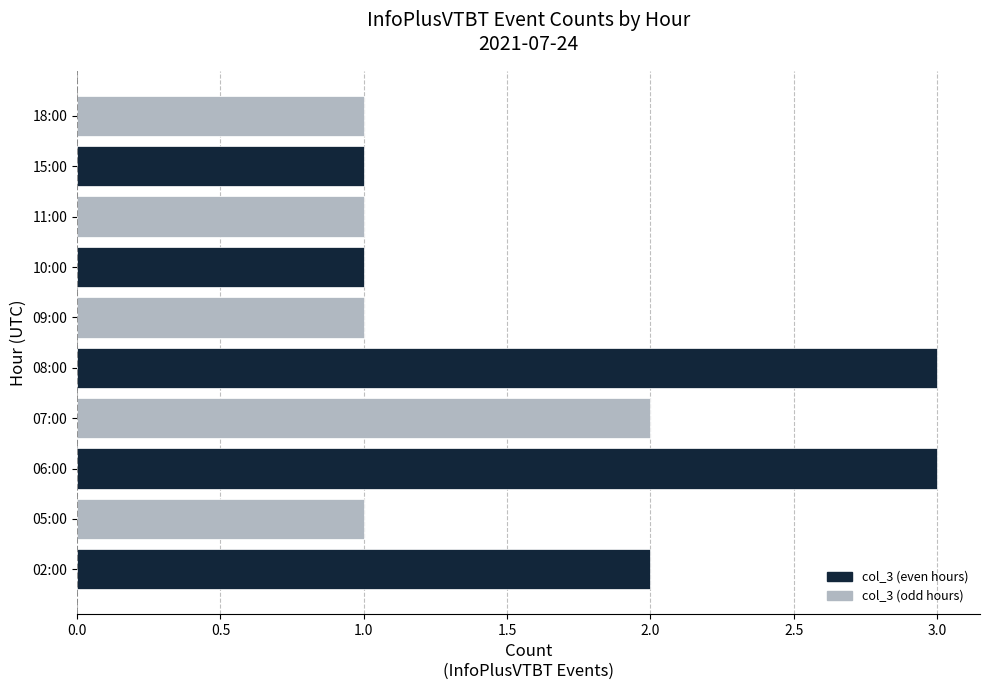

Is it true that the value at 02:00 is 2?

True